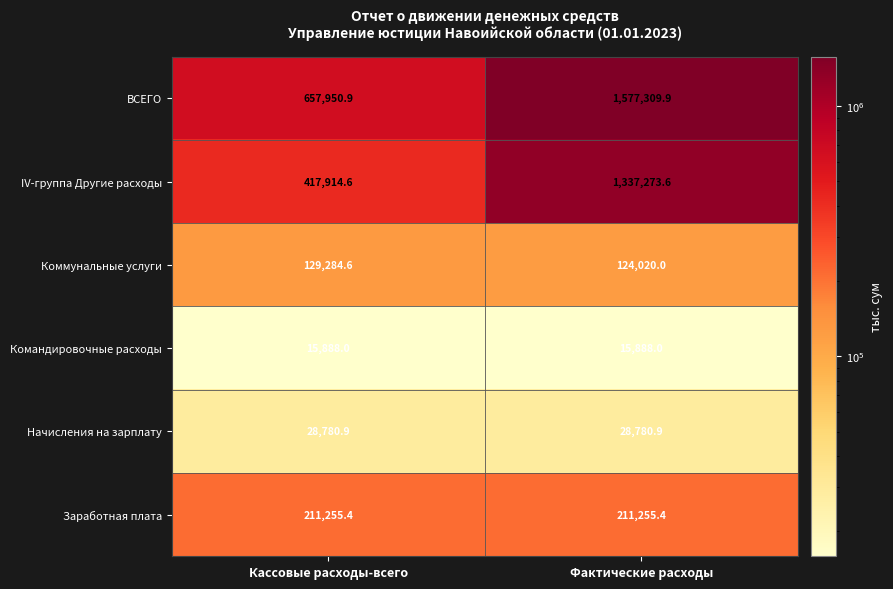

The ВСЕГО series shows 1577309.9 at Фактические расходы. True or false?

True